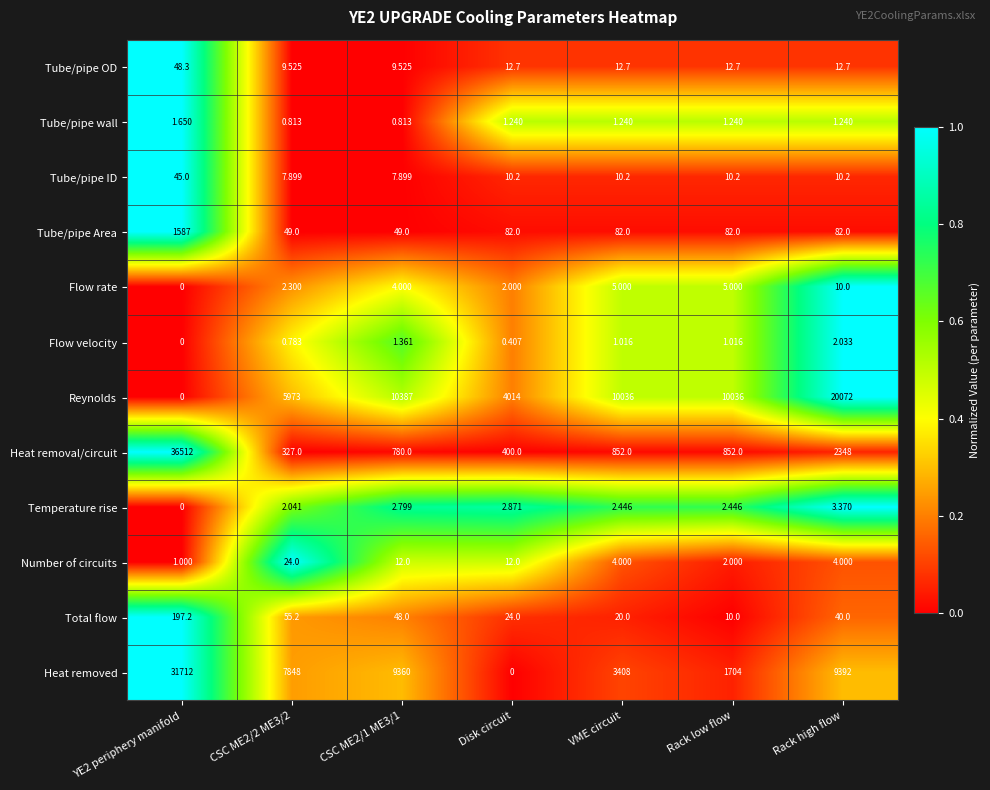

What is the spread (max minus min) of values at Rack low flow?

10035.0